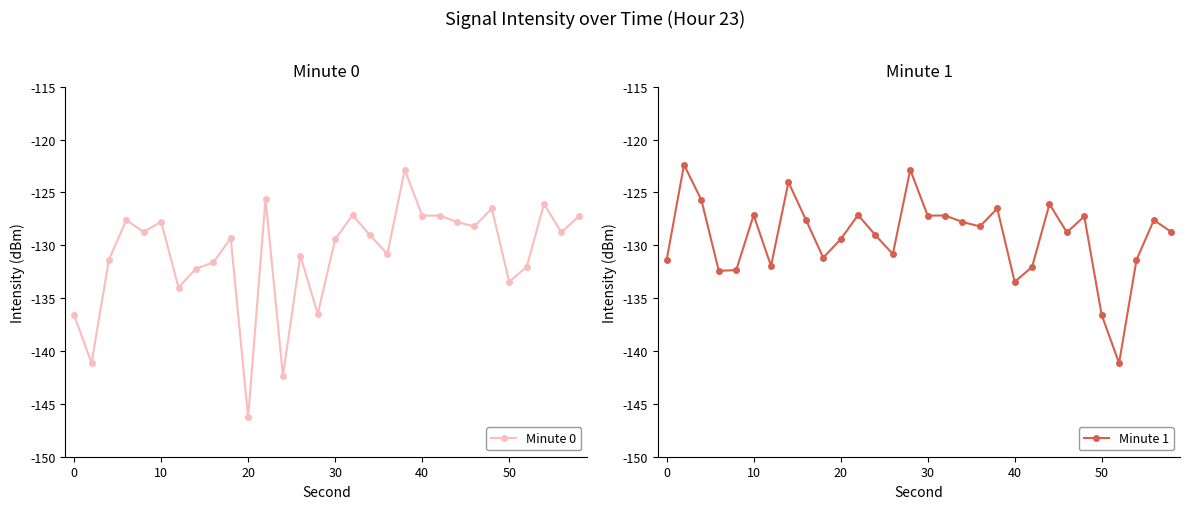

True or false: Minute 0 has a value of -133.5 at 50.

True